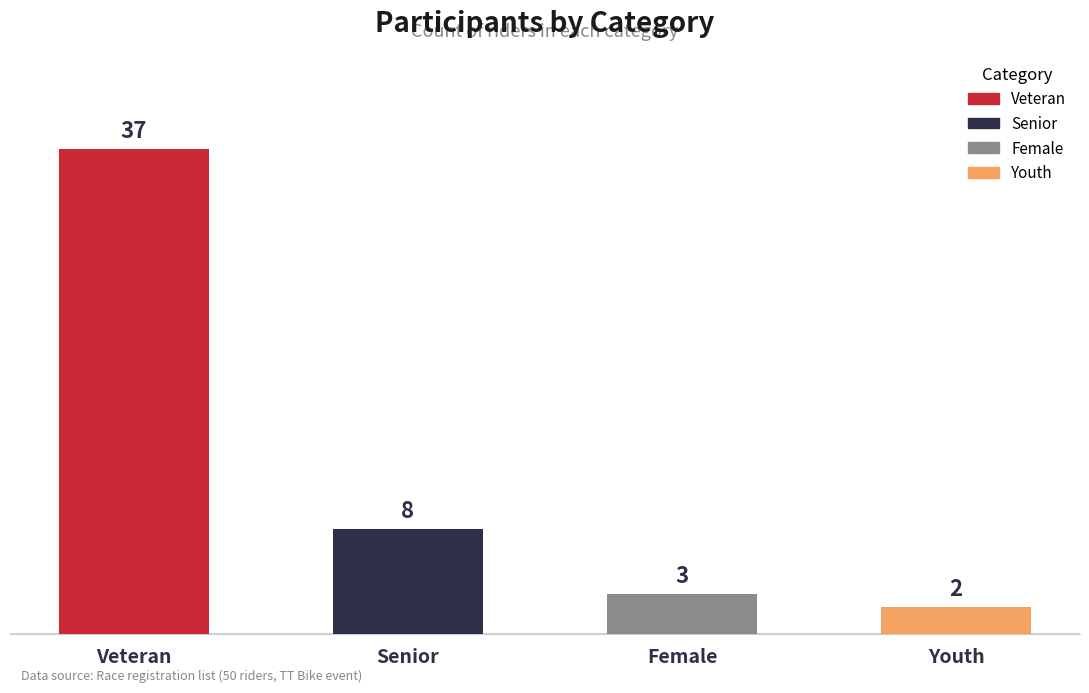

How many distinct data groups are displayed?

1